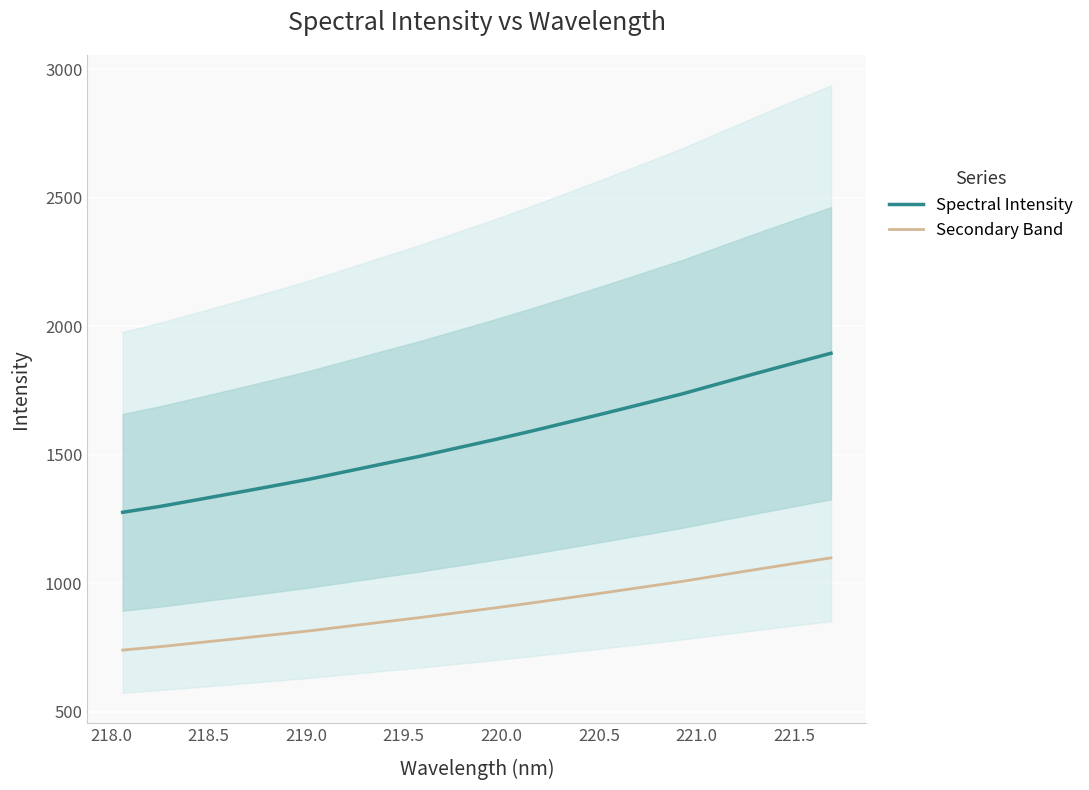

True or false: Spectral Intensity and Secondary Band intersect in this chart.

False